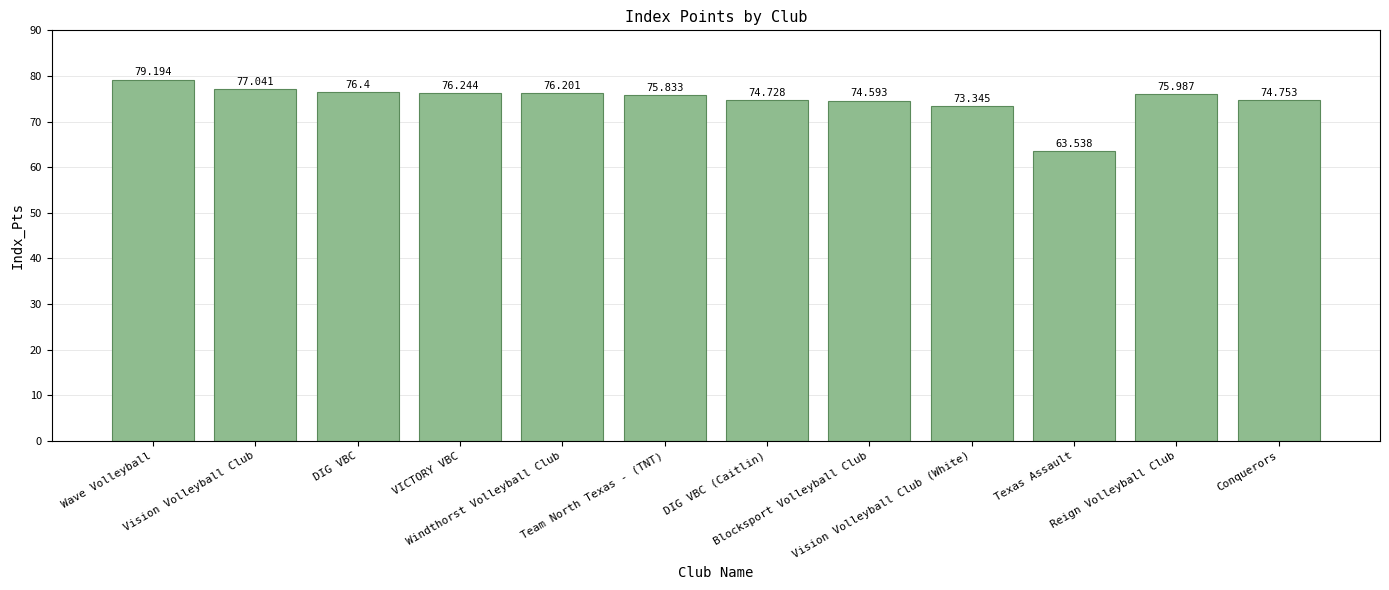

True or false: the data shows 76.0 at Reign Volleyball Club.

True